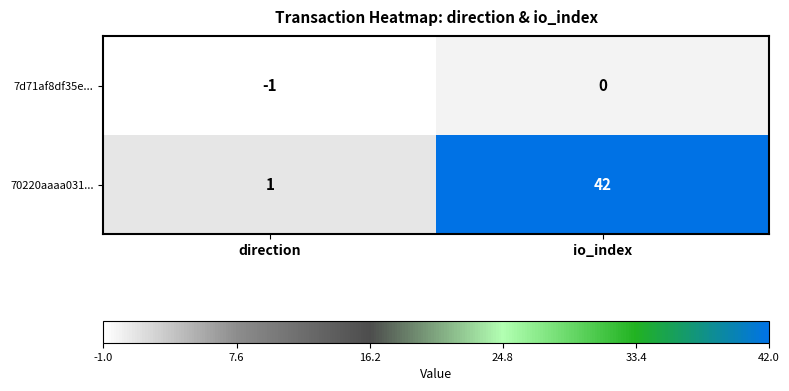

At which category is the sum across all series the highest?

io_index